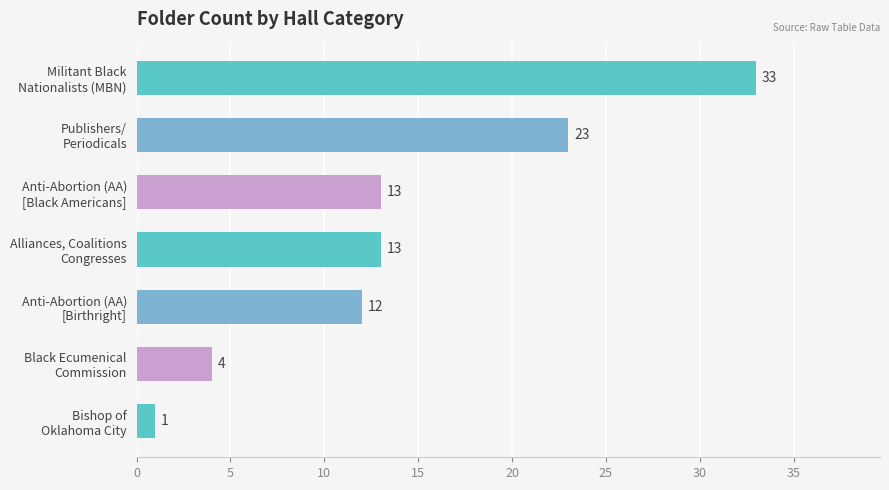

What is the maximum value shown in the chart?

33